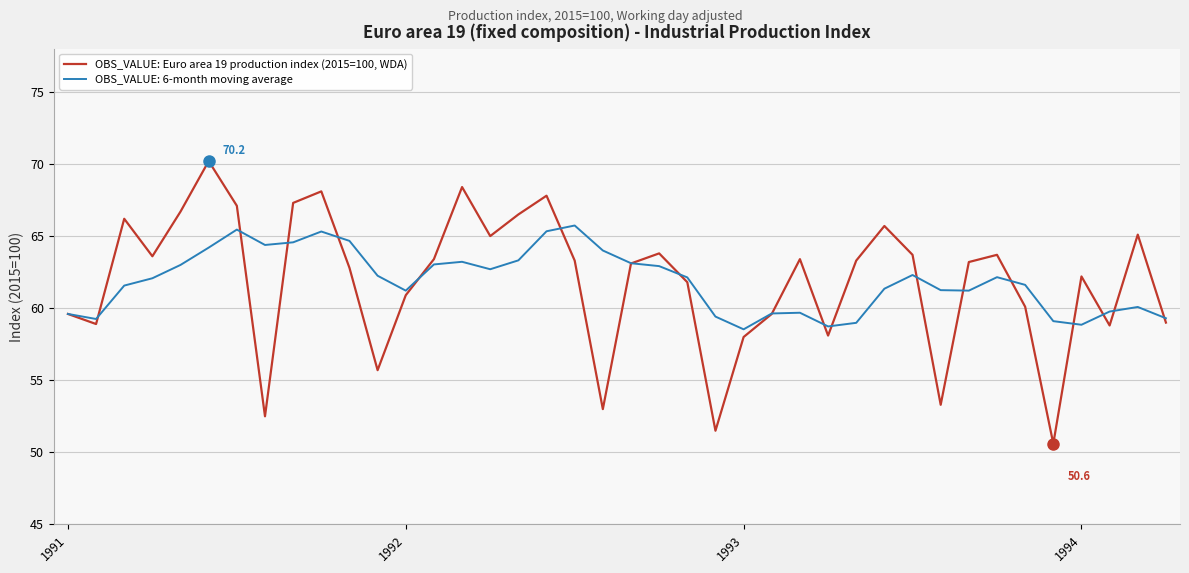

Which series has the widest spread of values?

OBS_VALUE: Euro area 19 production index (2015=100, WDA)